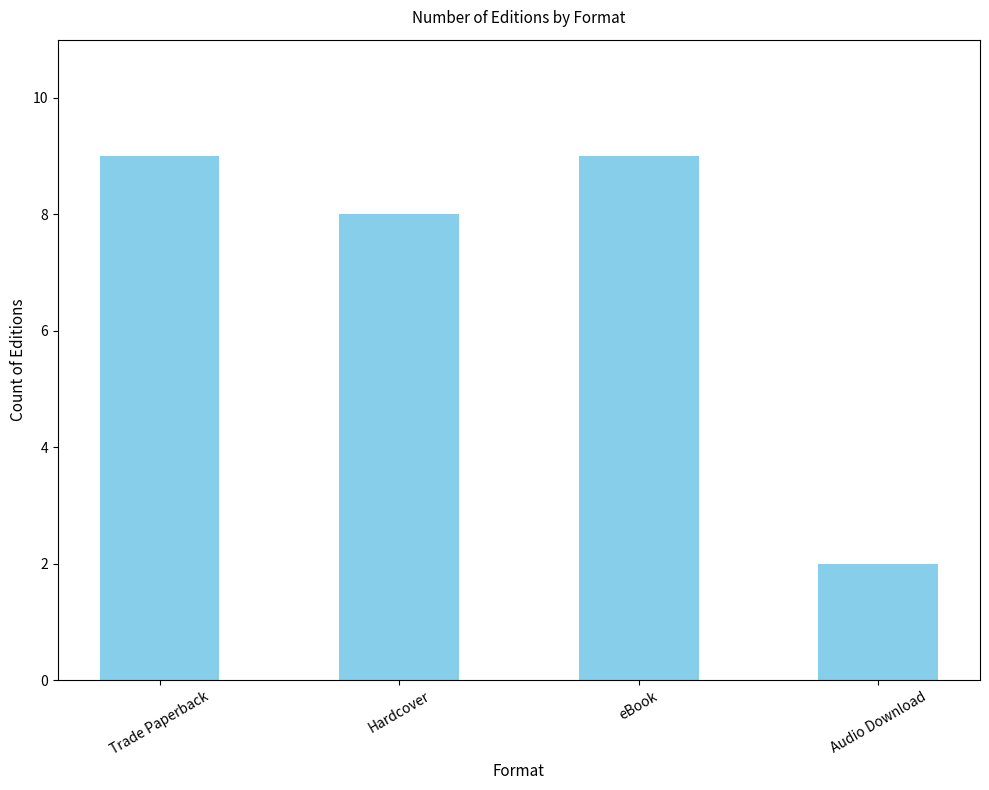

What value does the data have at Hardcover?

8